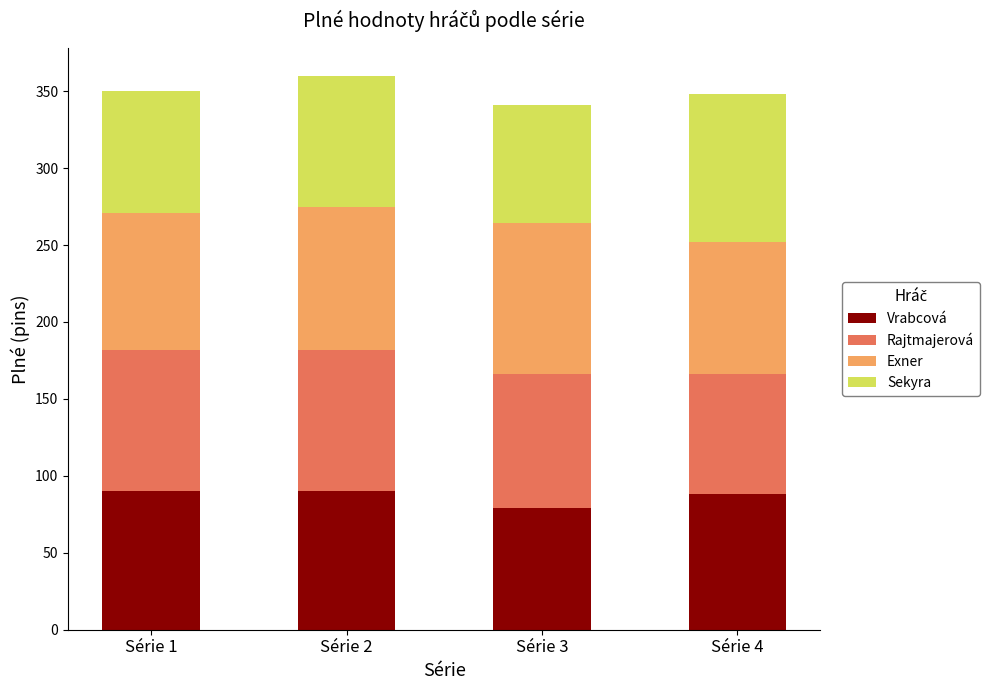

Which category has the lowest value in the Vrabcová series?

Série 3